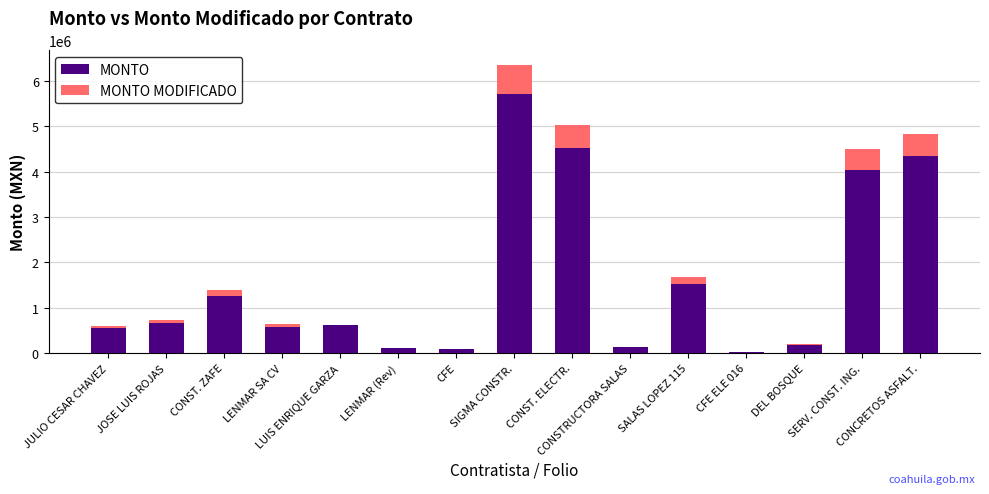

What are all the series names shown in the legend?

MONTO, MONTO MODIFICADO